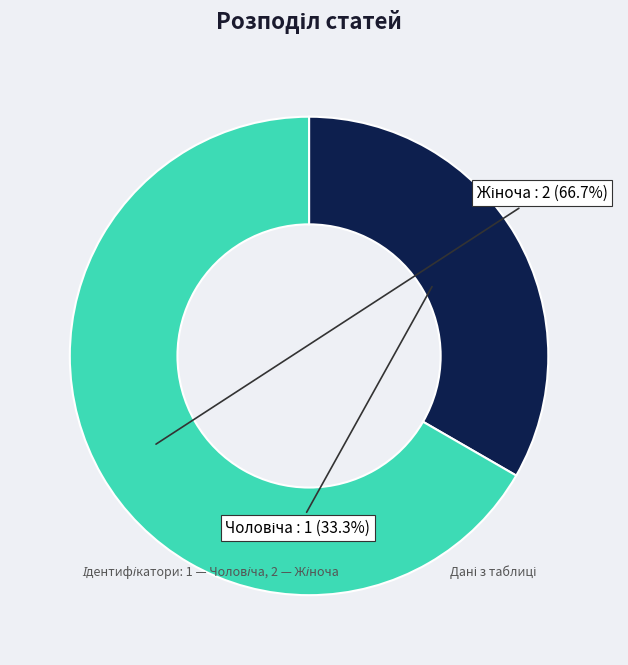

How many slices are in this pie chart?

2